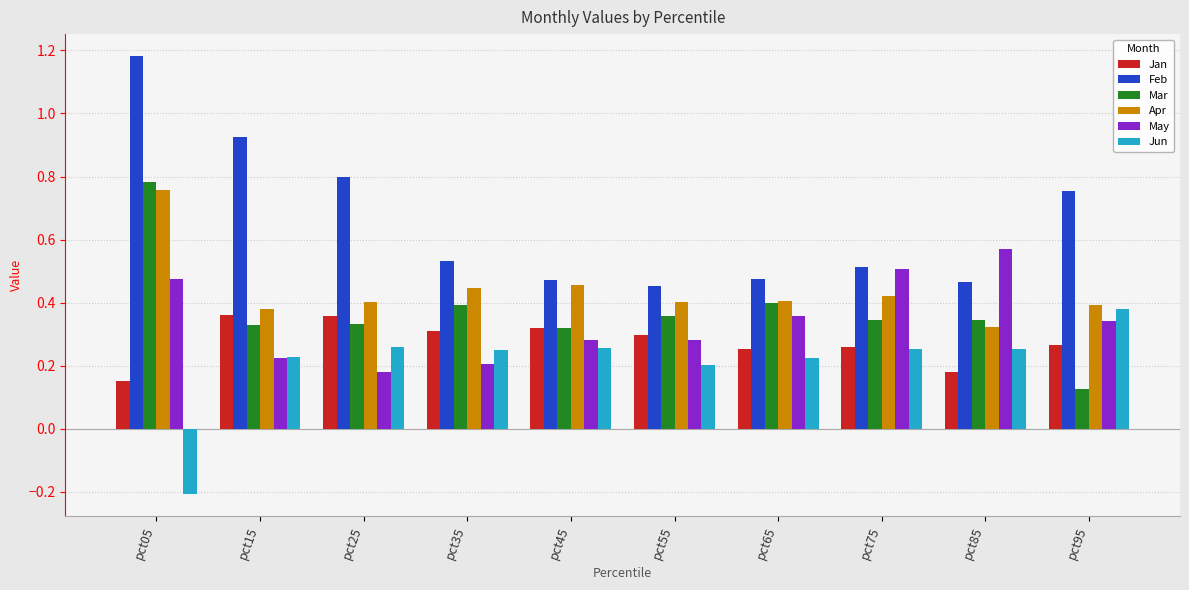

What is the sum of all Apr values?

4.4